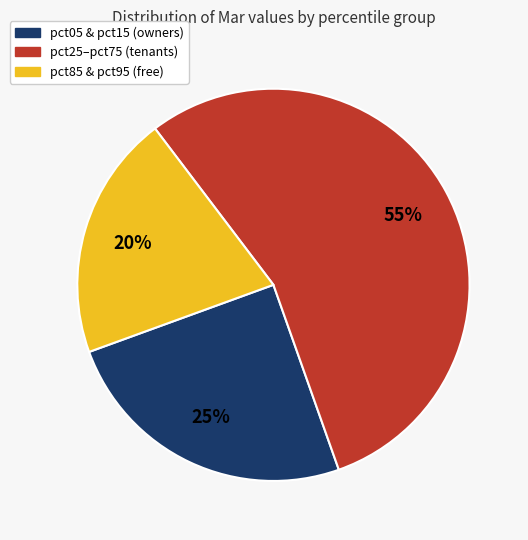

To the nearest percent, what is the average slice percentage?

33%